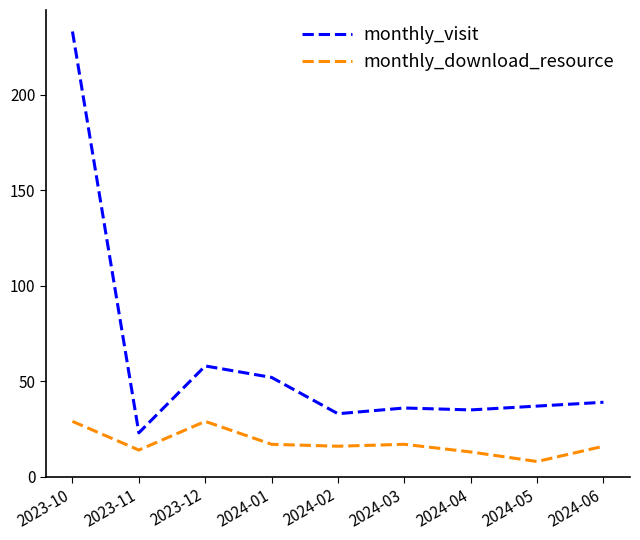

What is the approximate value of monthly_visit at 2024-01, to the nearest 50?

50